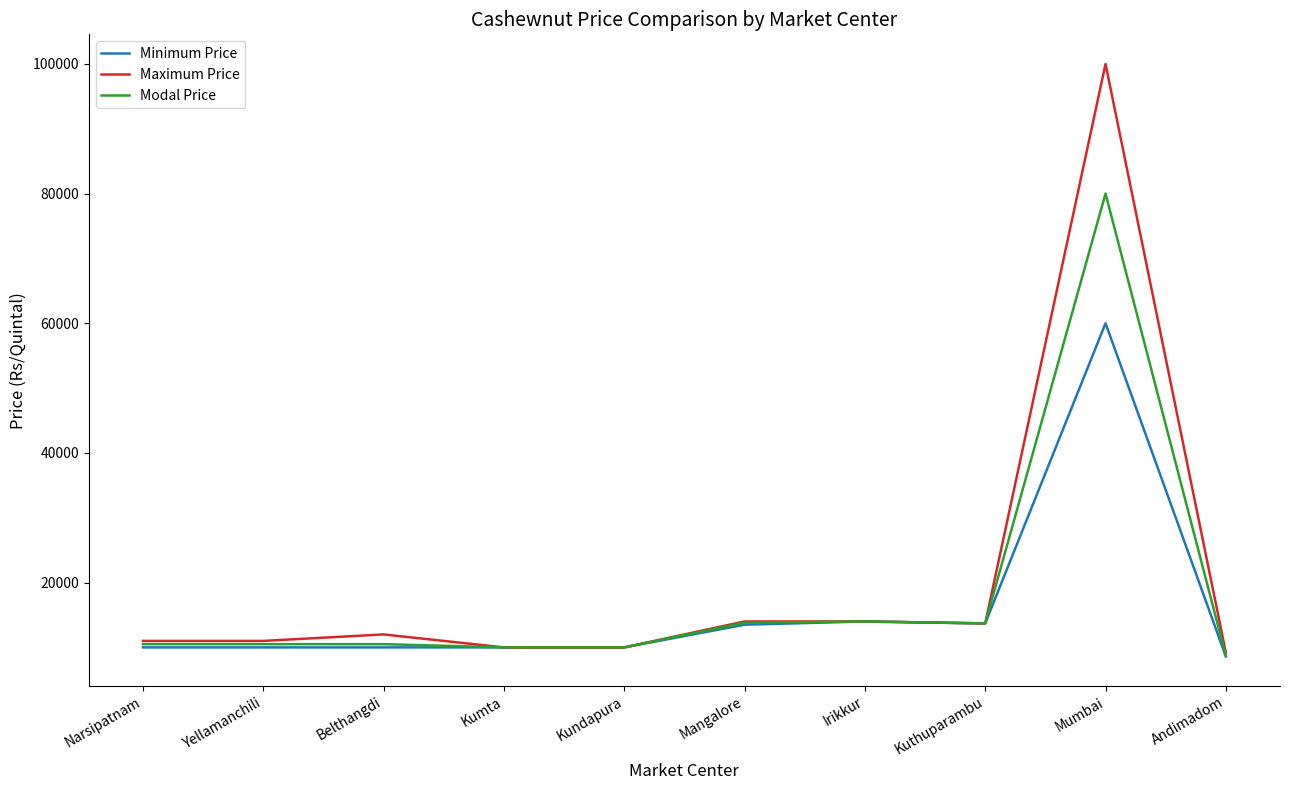

Which series changed the most between Kuthuparambu and Mumbai?

Maximum Price